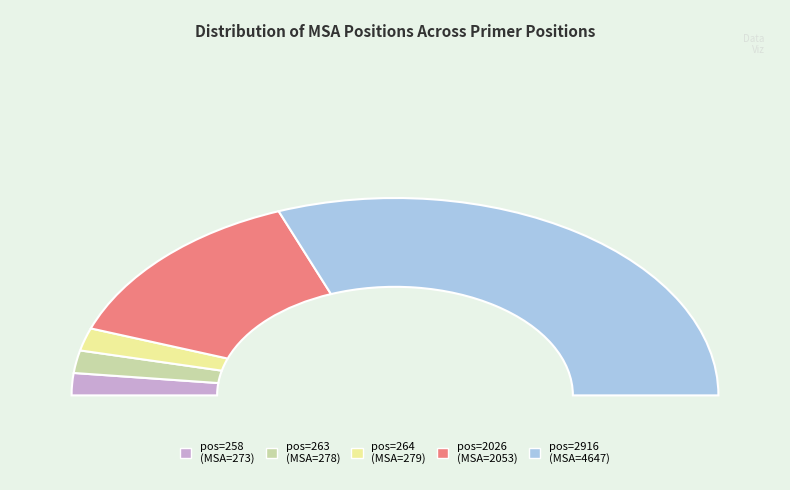

Which slice represents more than half of the pie?

2916